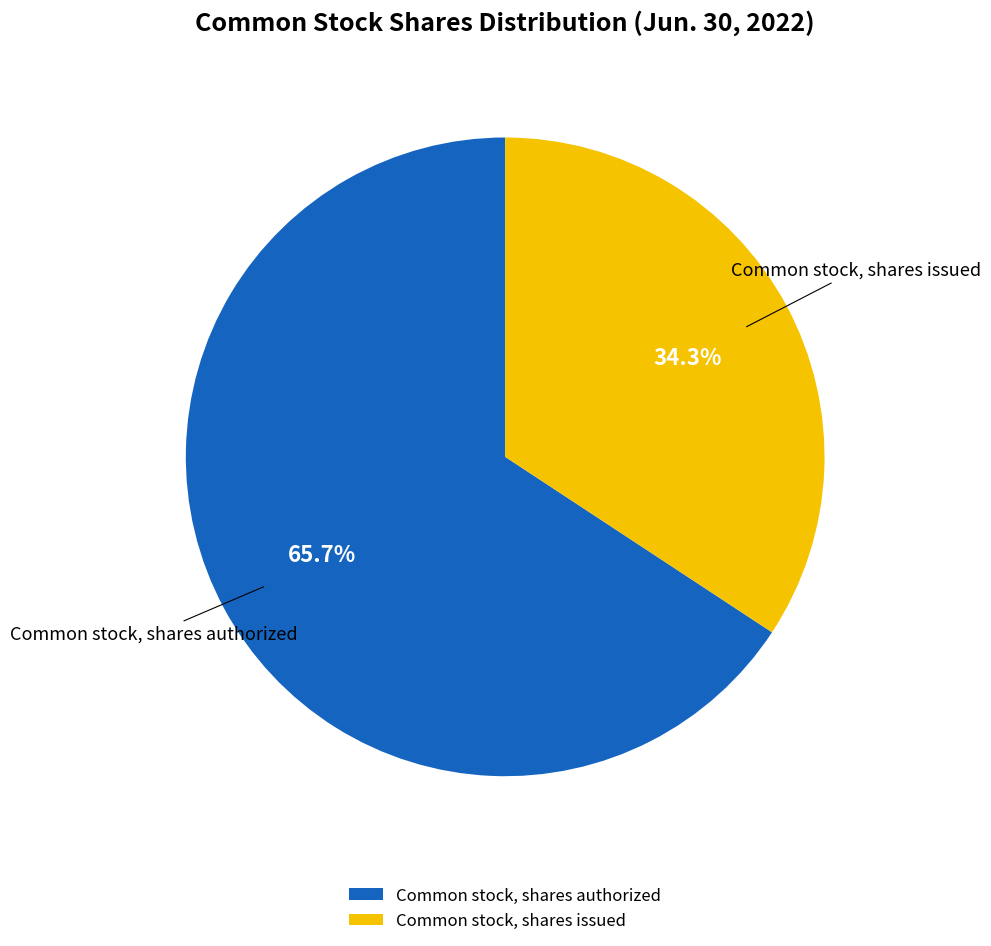

How much of the chart is everything except Common stock, shares authorized?

34.3%